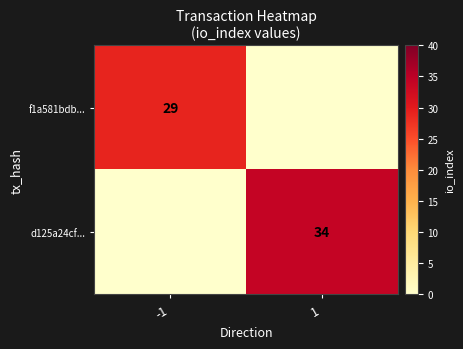

Is the value of f1a581bdb... at -1 greater than the value of d125a24cf... at 1?

No